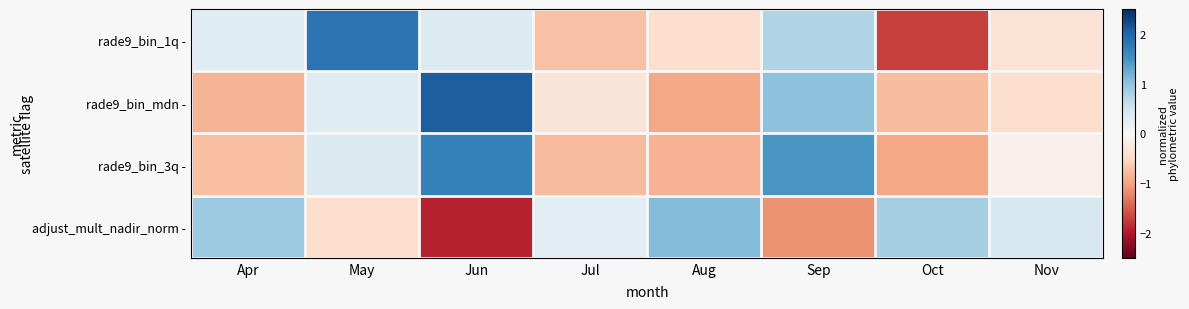

What is the greatest value displayed?

2.1